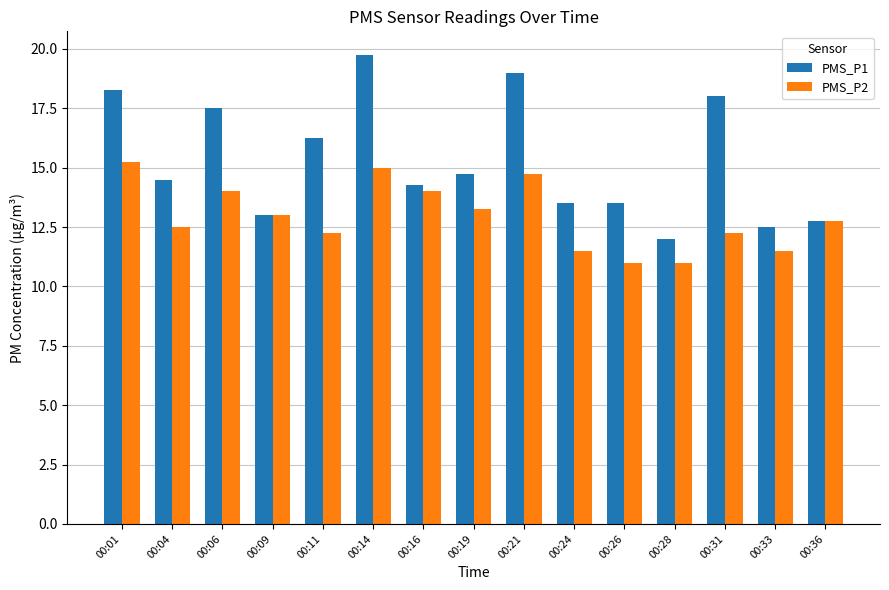

How many data points in PMS_P1 are above 14?

9